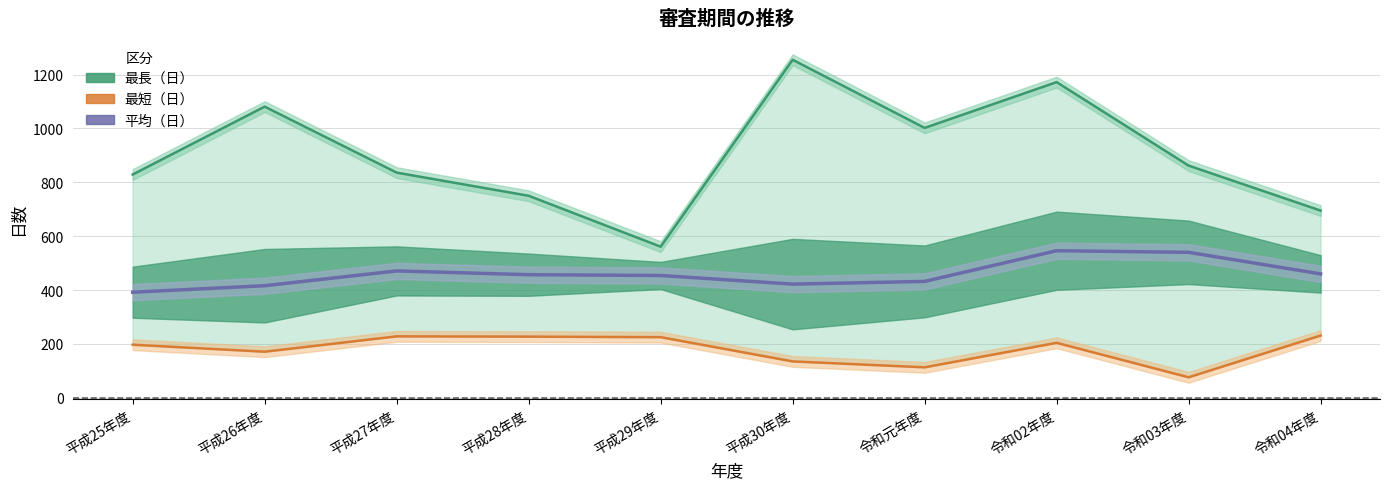

Reading left to right, transcribe all the data shown in this chart.

最長（日）: 829	1081	836	750	561	1255	1002	1172	862	695
最短（日）: 197	171	228	227	225	135	113	204	76	231
平均（日）: 392	416	471	457	454	422	432	546	540	460